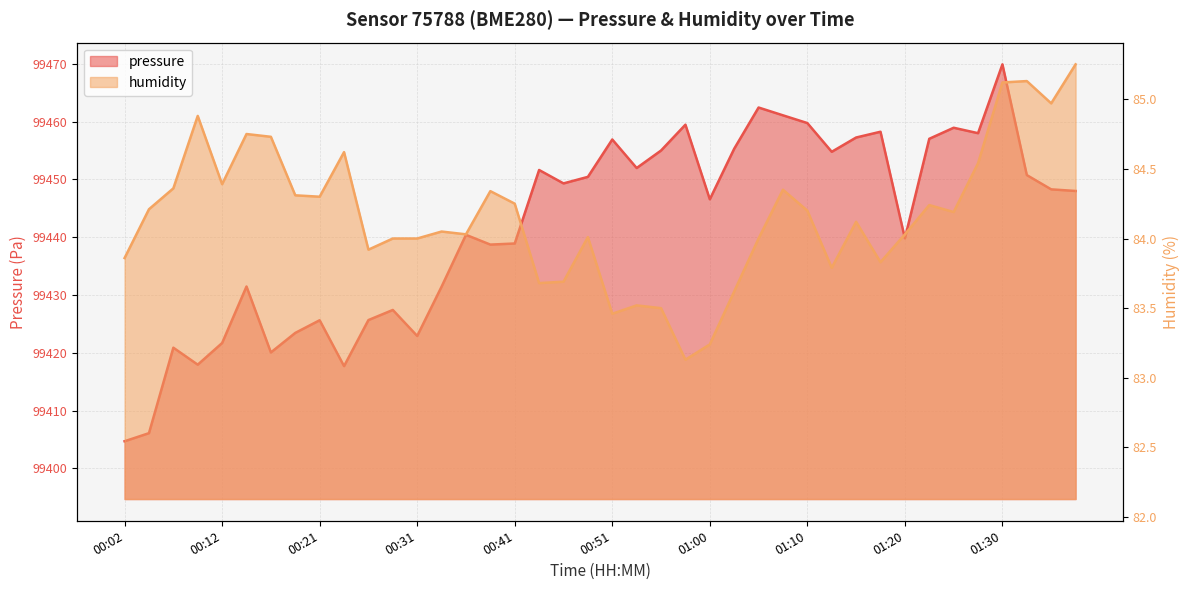

Where does the humidity series first go above 84?

00:04